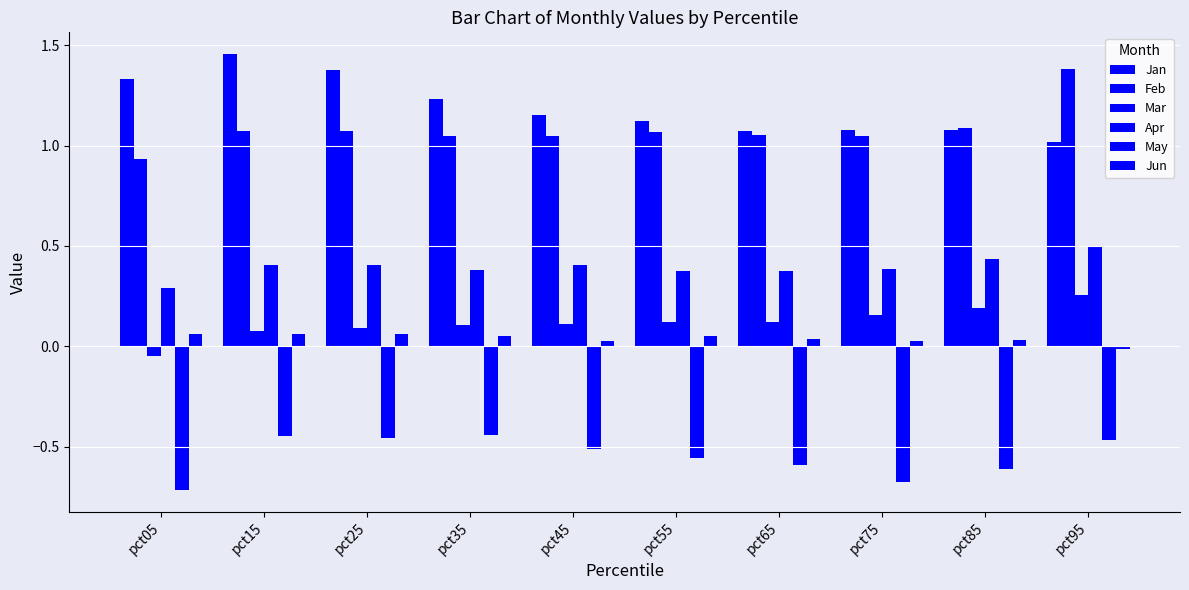

Does the chart contain stacked bars?

No